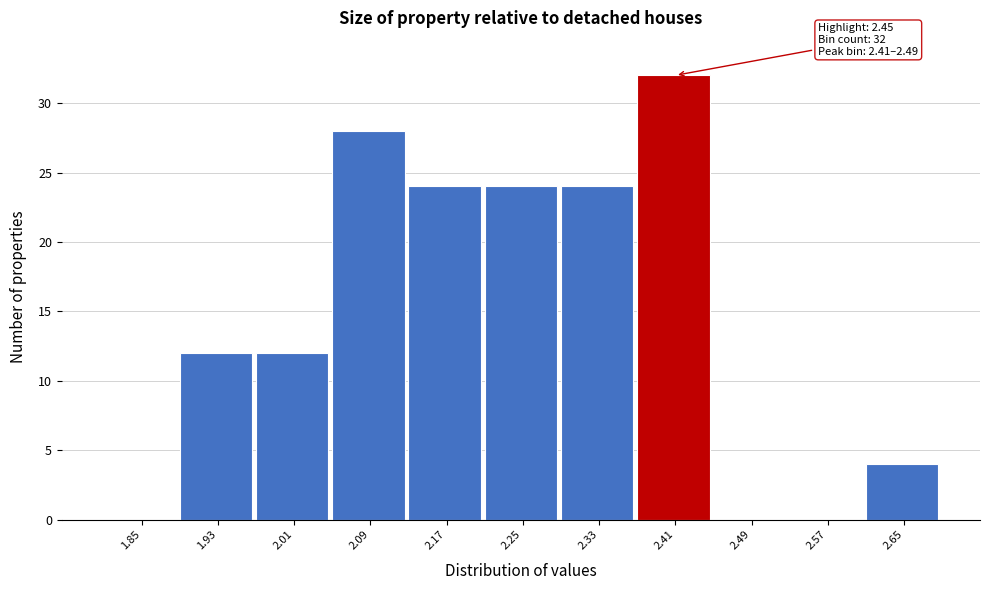

Reading left to right, what are all the values shown in this chart?

1.85=0	1.93=12	2.01=12	2.09=28	2.17=24	2.25=24	2.33=24	2.41=32	2.49=0	2.57=0	2.65=4